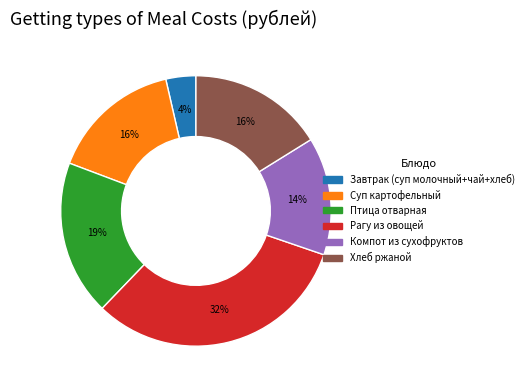

Count the number of slices in the pie.

6